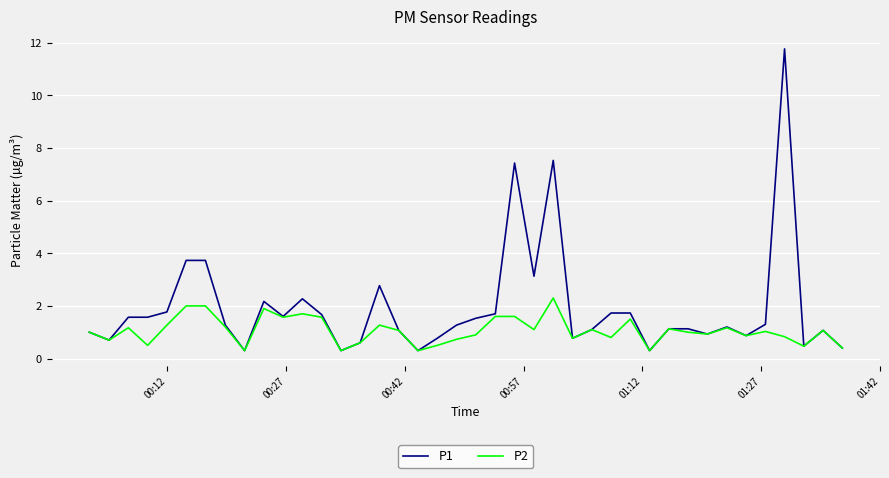

Which series has the largest range (max minus min)?

P1